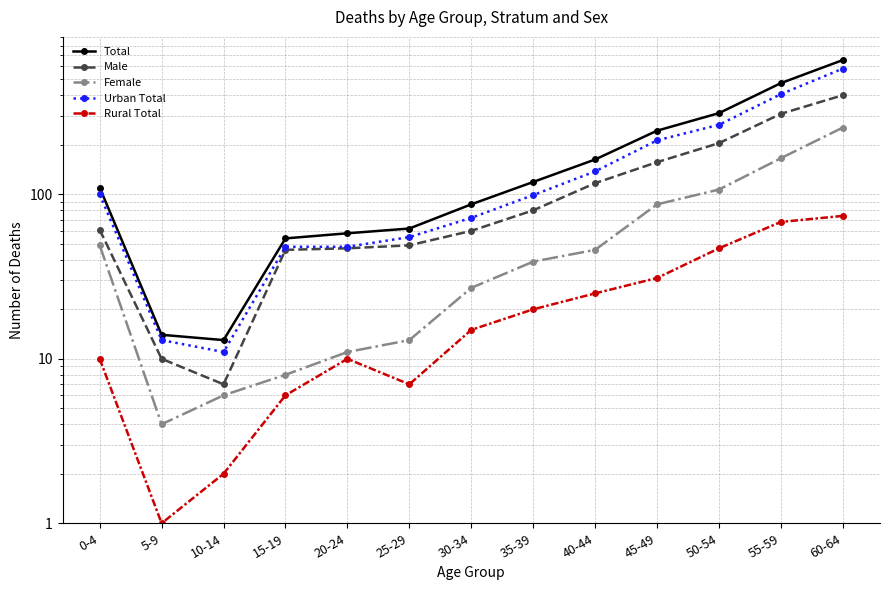

Is the value of Total at 10-14 greater than the value of Rural Total at 20-24?

Yes